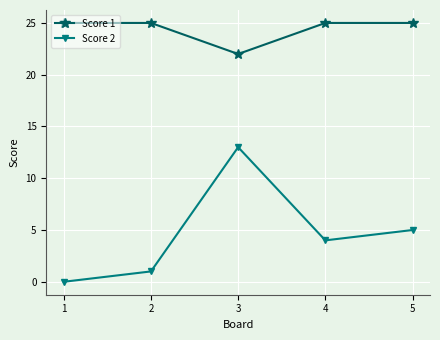

Is it true that Score 1 equals 25 at 5?

True